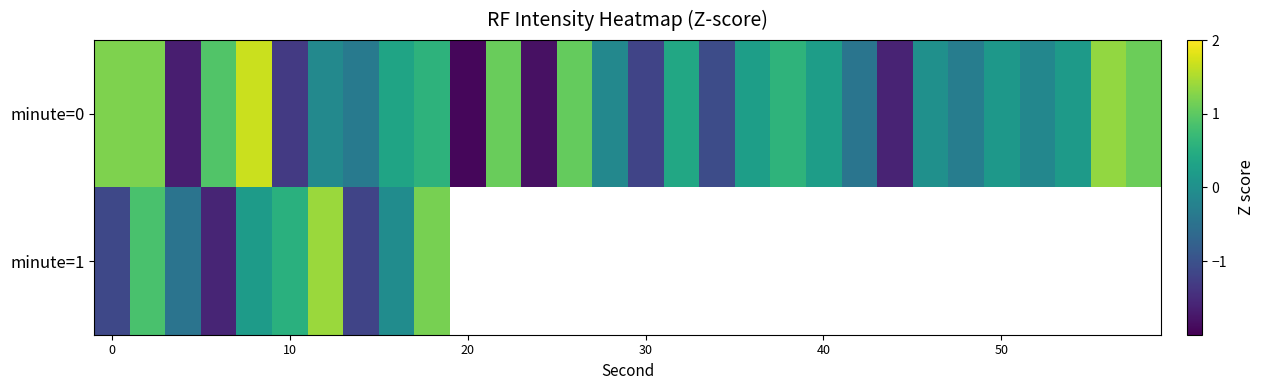

At 30, list the series in order from largest to smallest.

minute=0, minute=1